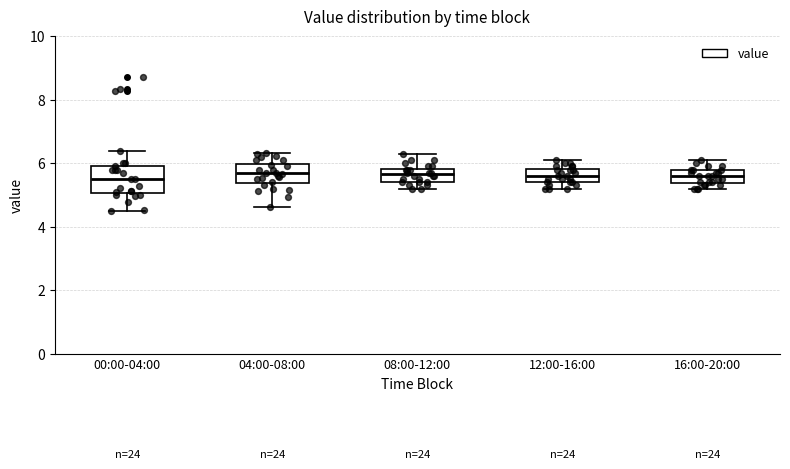

Which box is the tallest, from its lower edge to its upper edge?

00:00-04:00